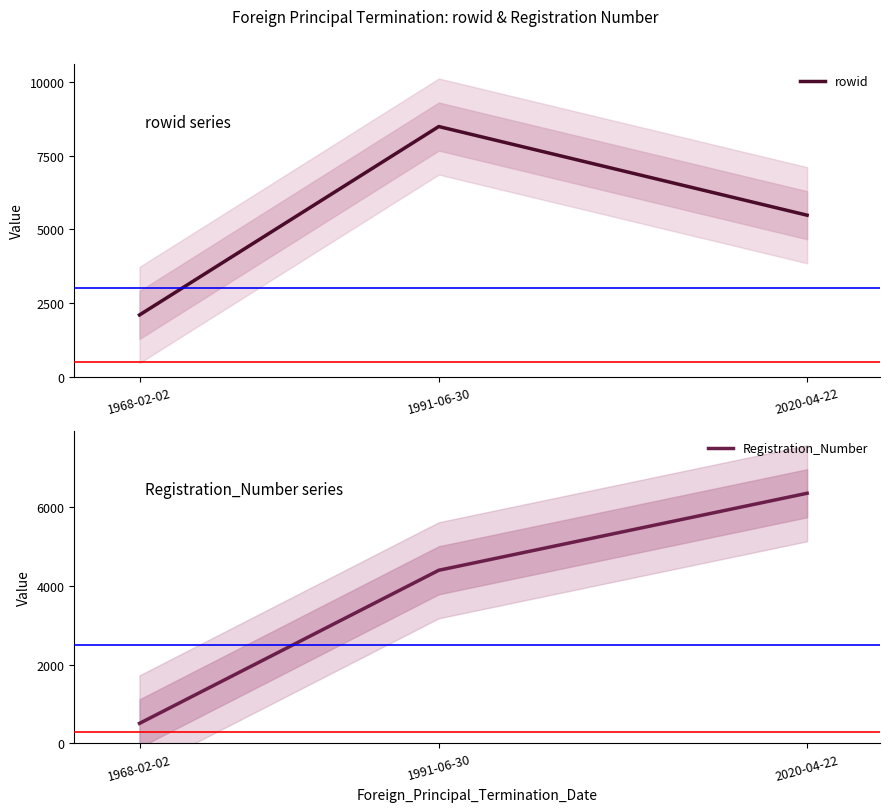

What is the approximate value of Registration_Number at 2020-04-22, to the nearest 50?

6350